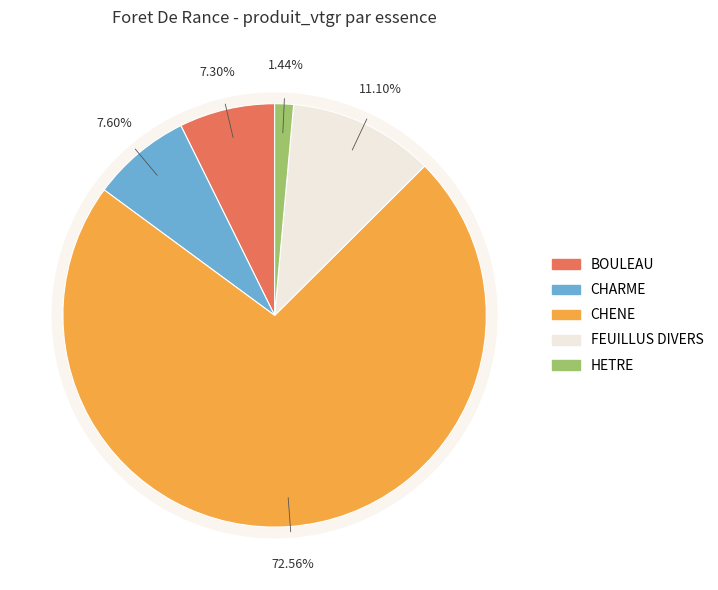

Is there a majority slice in this chart?

Yes